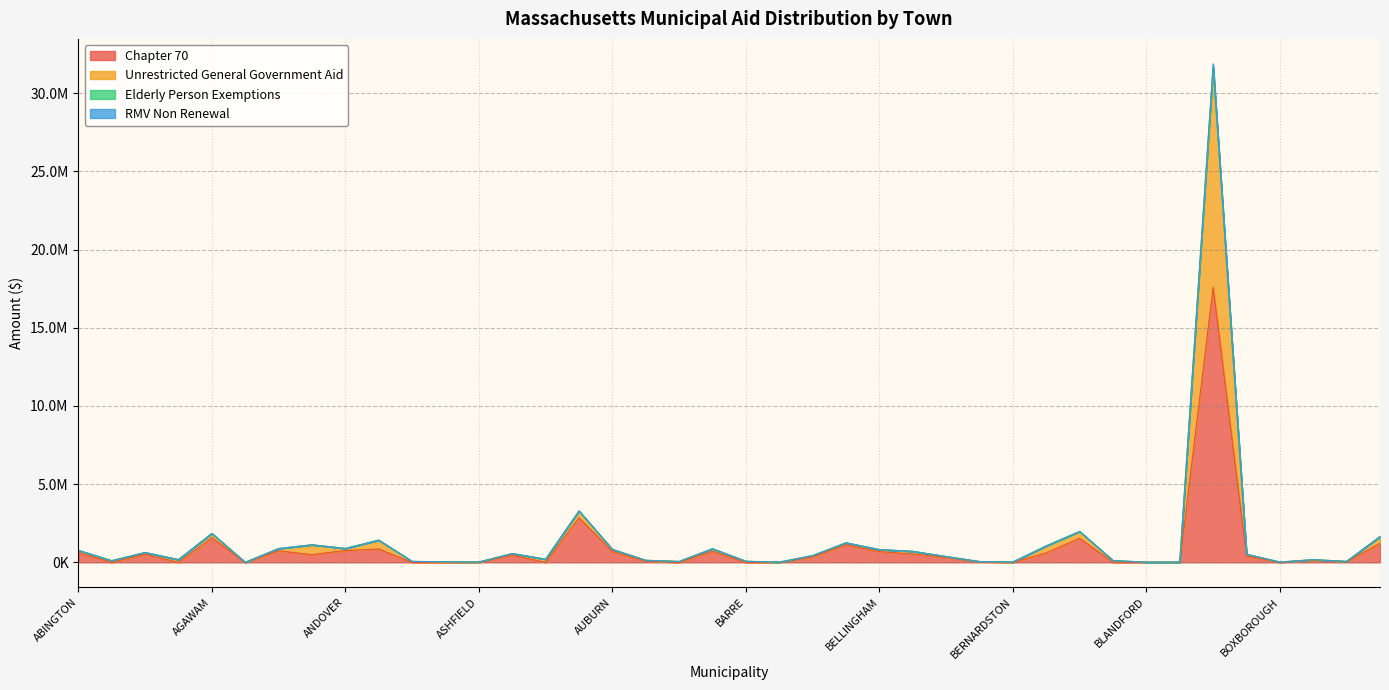

At which label is RMV Non Renewal closest to 15832750?

ATTLEBORO